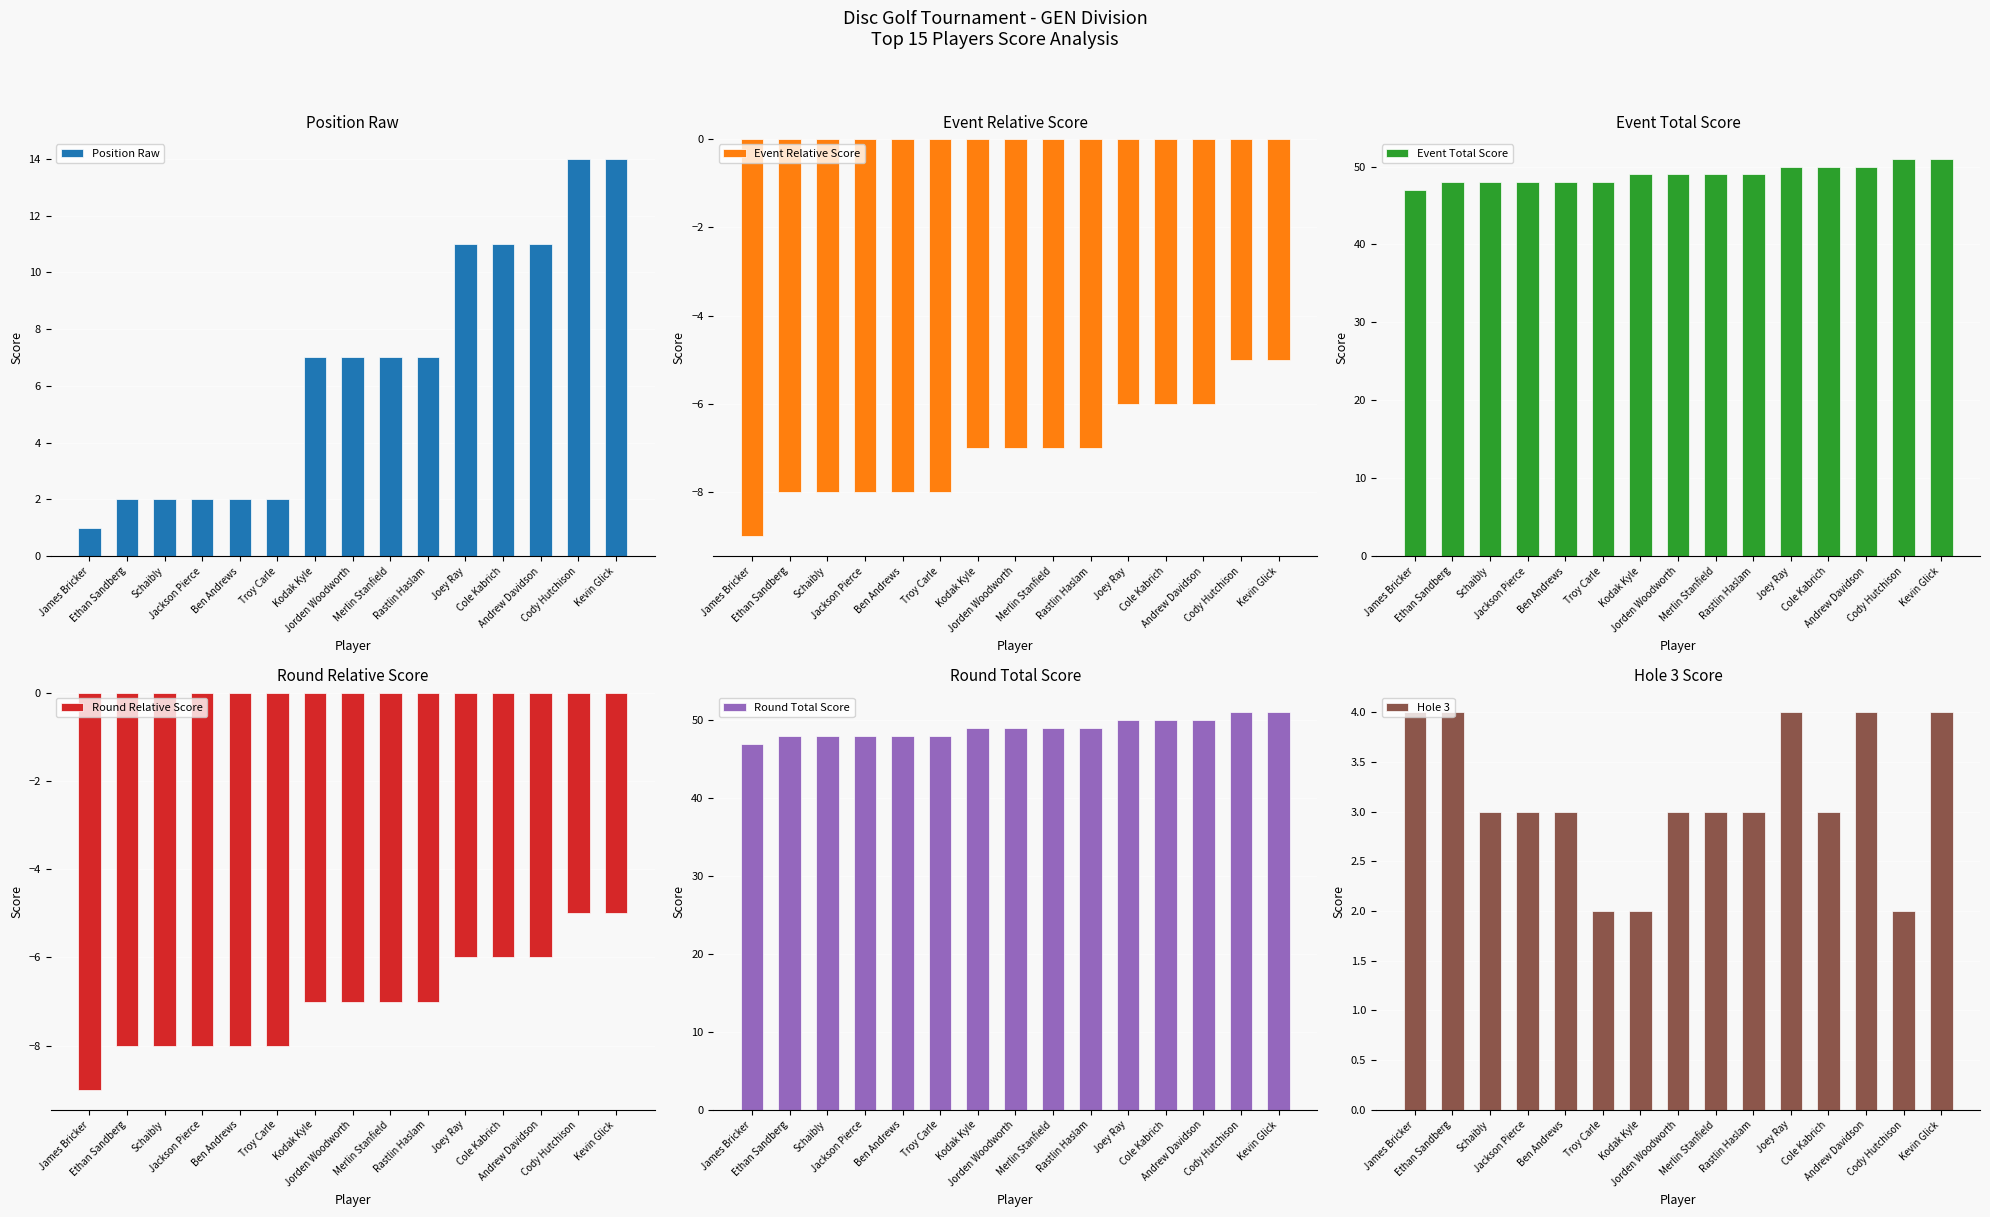

What is the value of the Event Total Score bar at the 8th from the left?

49